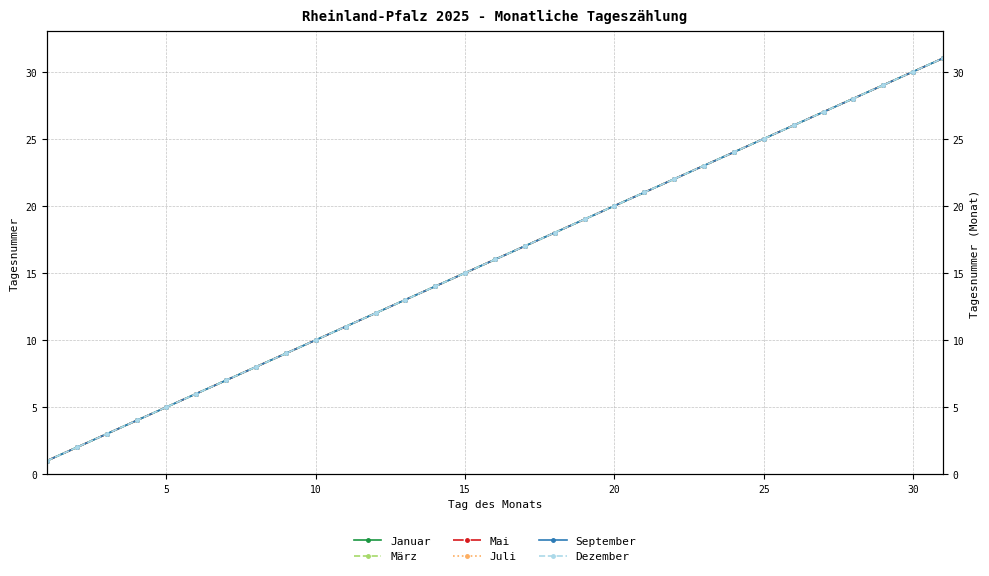

What is the sum of all Januar values?

496